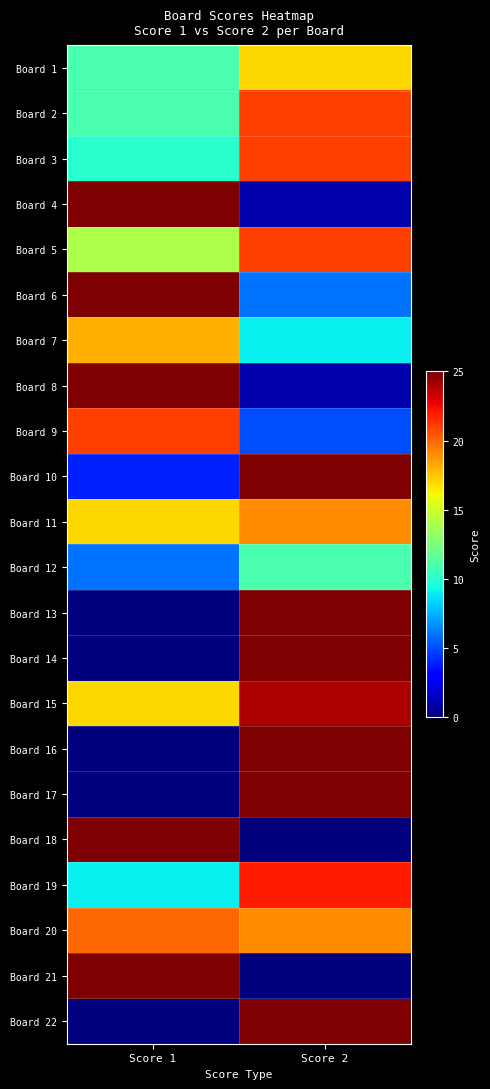

Count the number of categories in the chart.

2